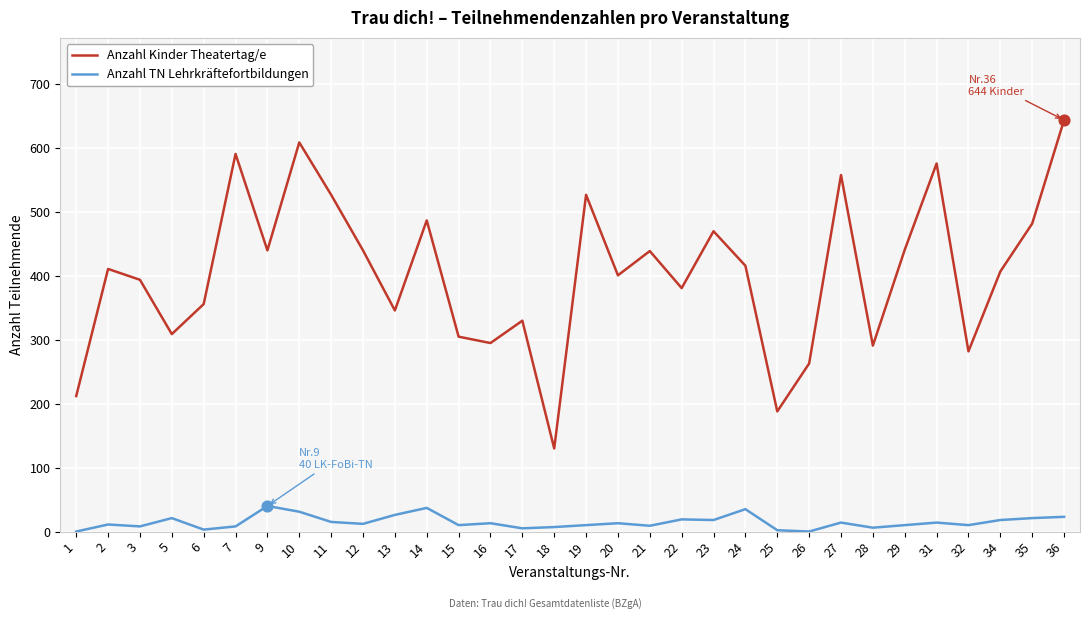

At which category is the sum across all series the highest?

36